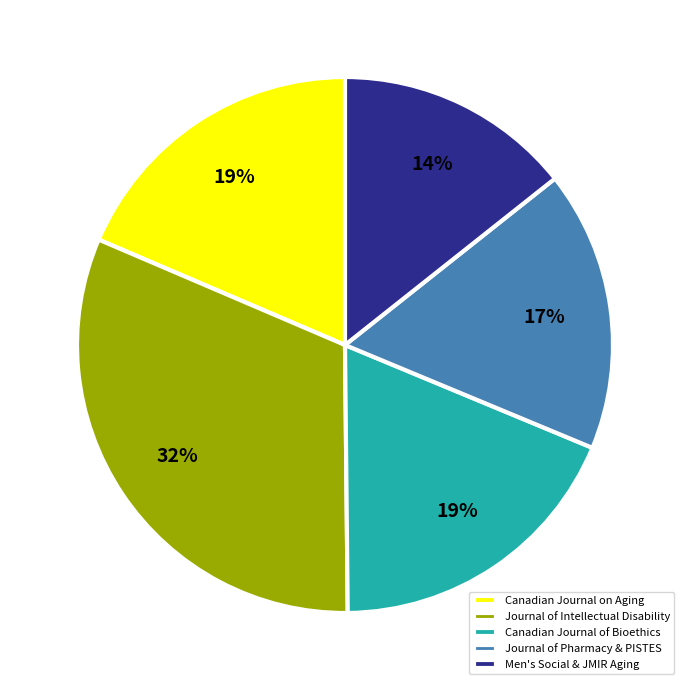

What percentage is the Canadian Journal on Aging slice, to the nearest percent?

19%